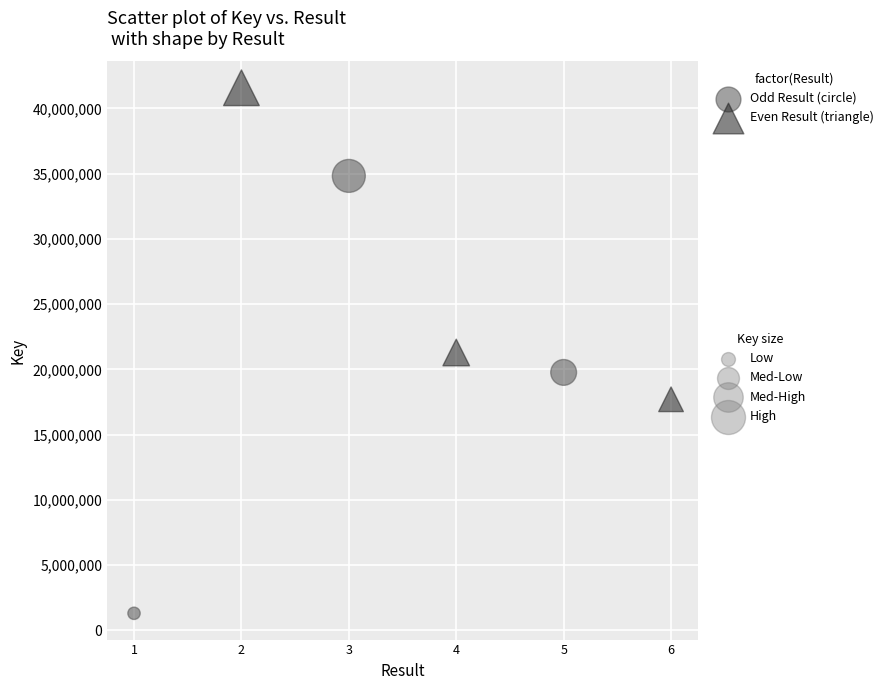

What are all the series names shown in the legend?

Odd Result (circle), Even Result (triangle)